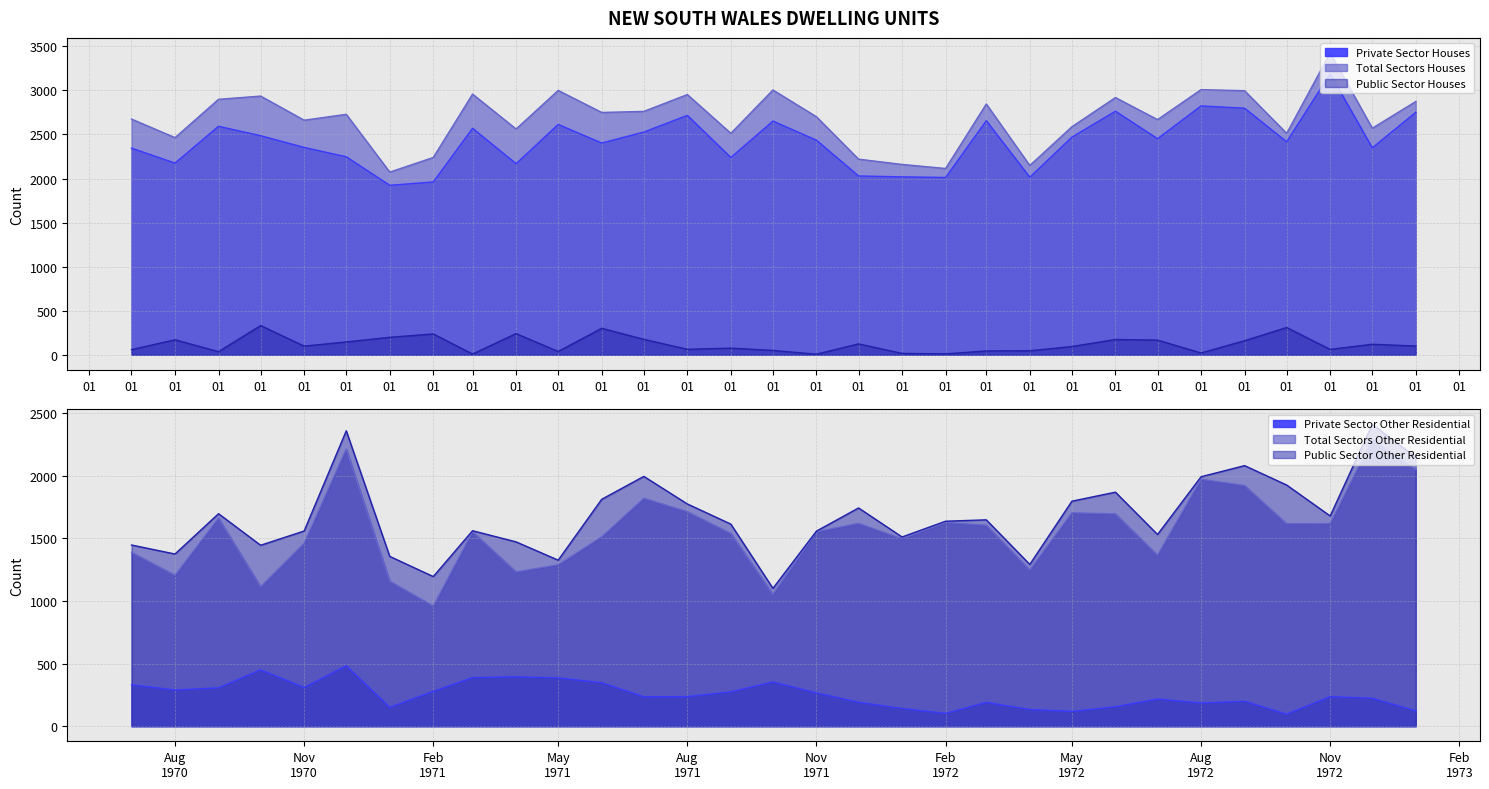

Between 1971-11 and 1971-12, which is larger?

1971-11